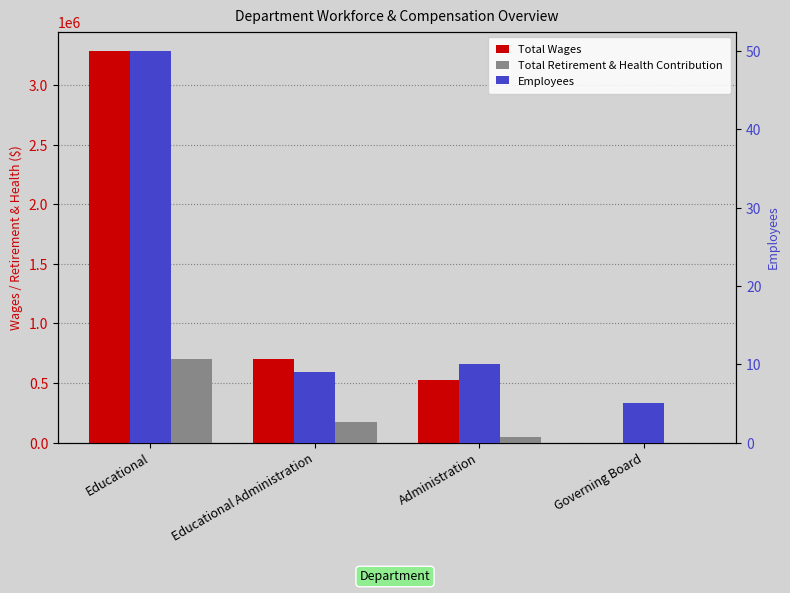

Reading left to right, list all the values displayed in this chart.

Total Wages: 3287316	700684	529025	0
Total Retirement & Health Contribution: 704034	174123	47165	0
Employees: 50	9	10	5